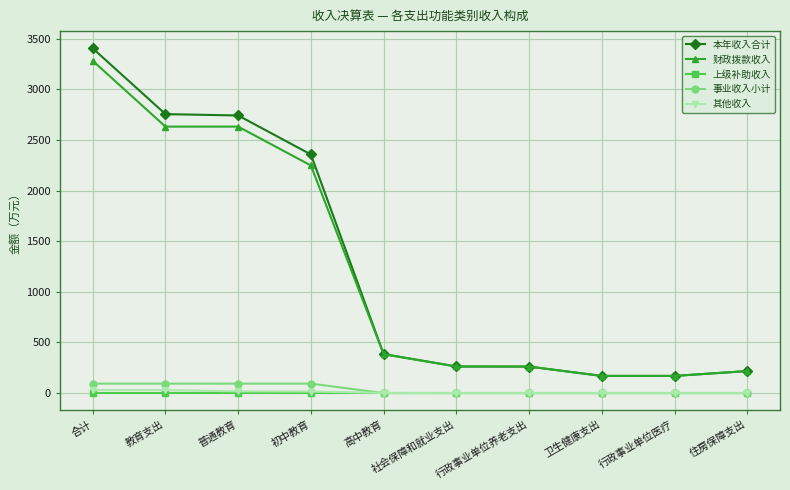

True or false: 本年收入合计 has a value of 659.5 at 高中教育.

False